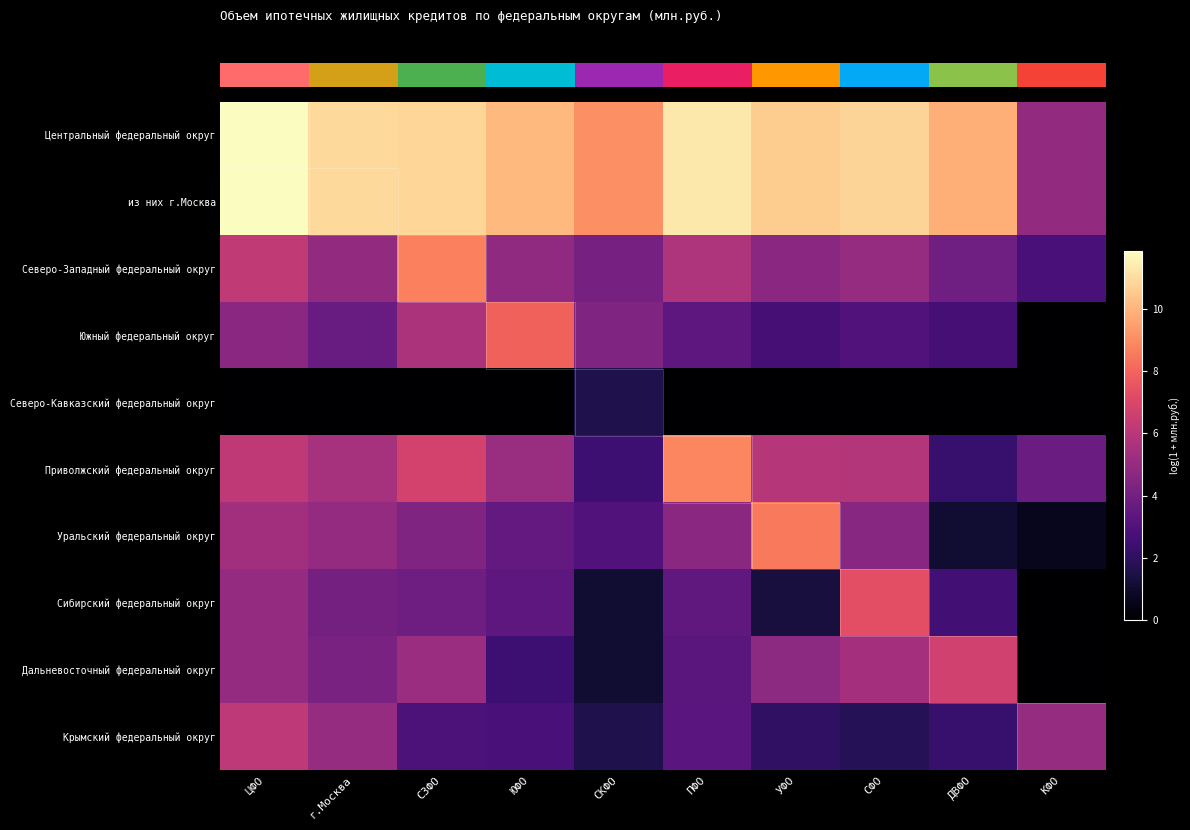

What is the total value across all series at г.Москва?

54.2